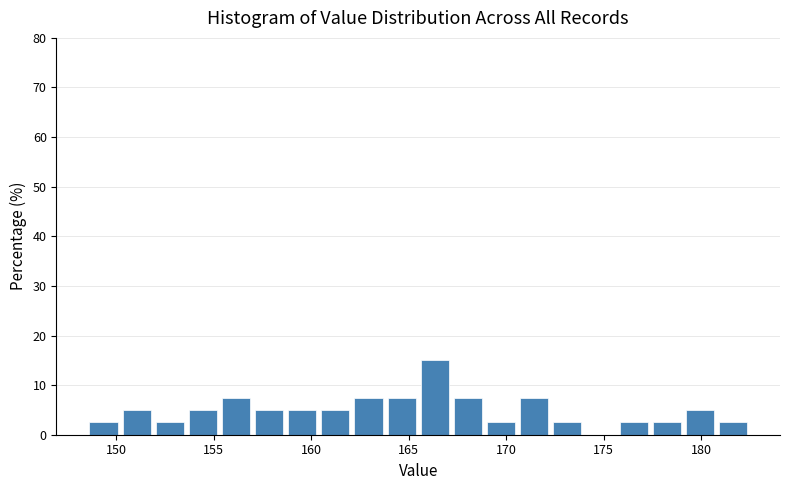

Around what value on the x-axis is the tallest bar? Give the approximate position of its centre, as read against the axis.

166.5